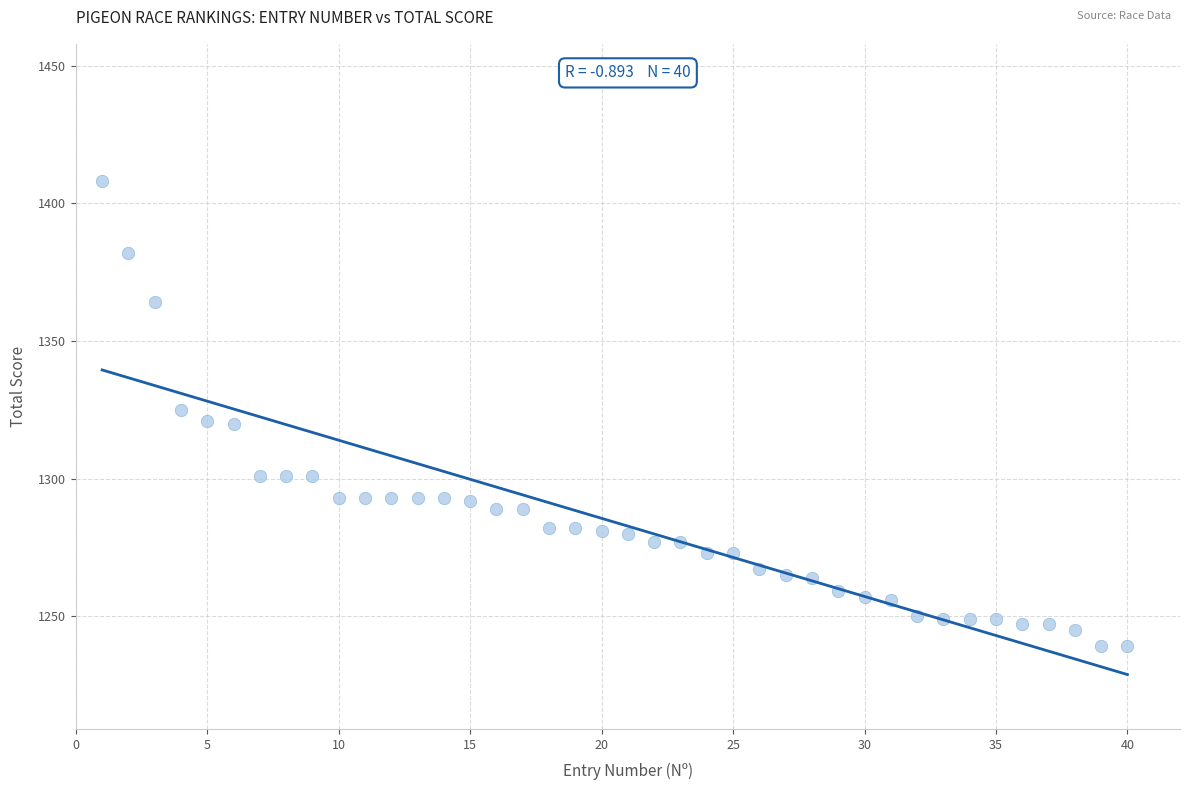

What is the range of Y values (max minus min)?

169